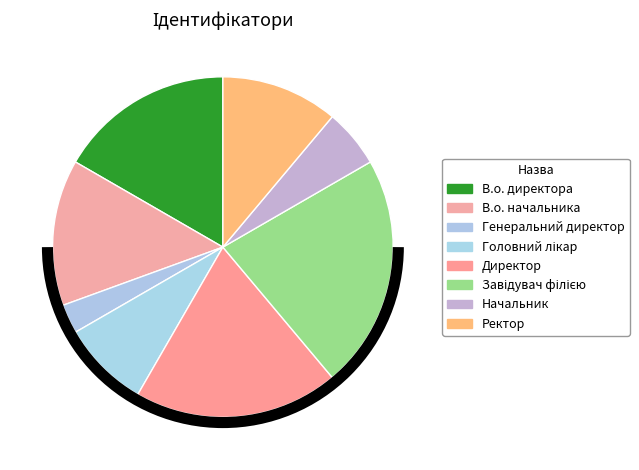

Is the sum of Завідувач філією and Головний лікар greater than half?

No